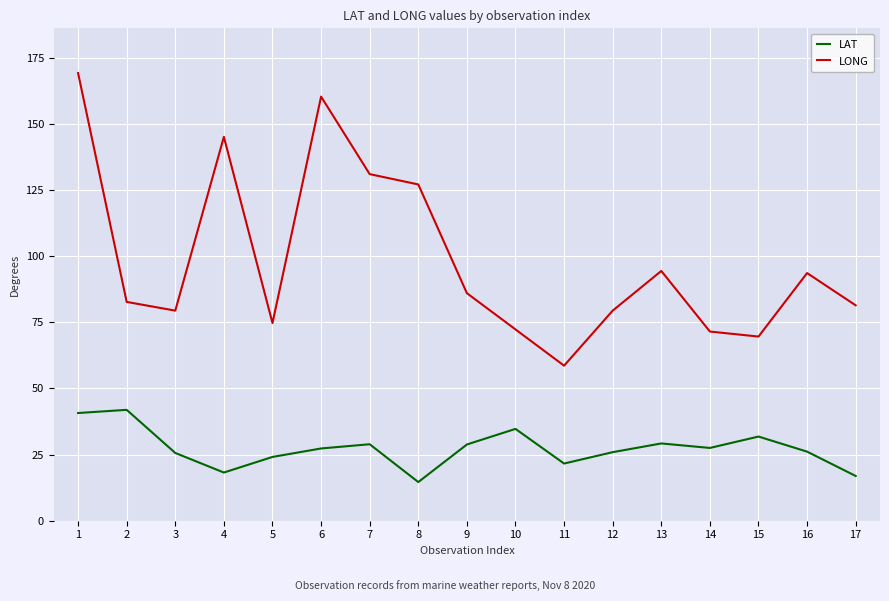

At which category does LONG reach its first local valley?

3